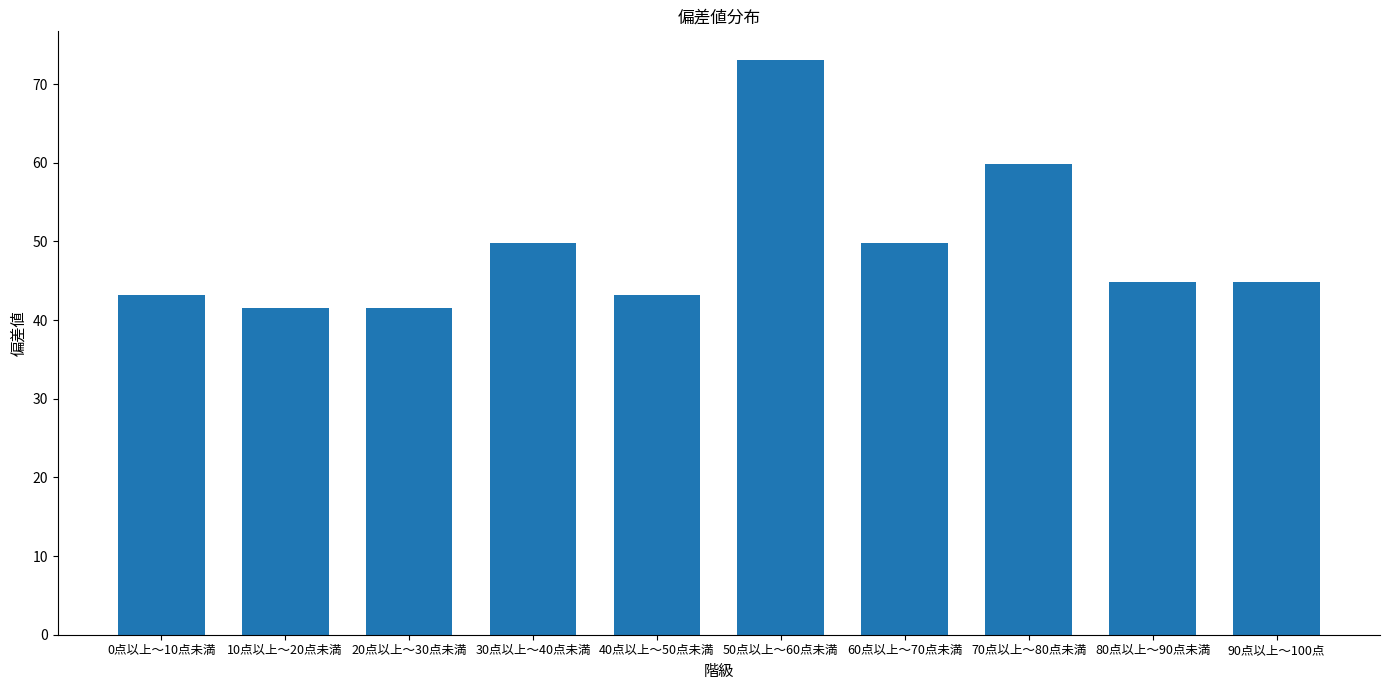

At which label is the value closest to 57?

70点以上～80点未満